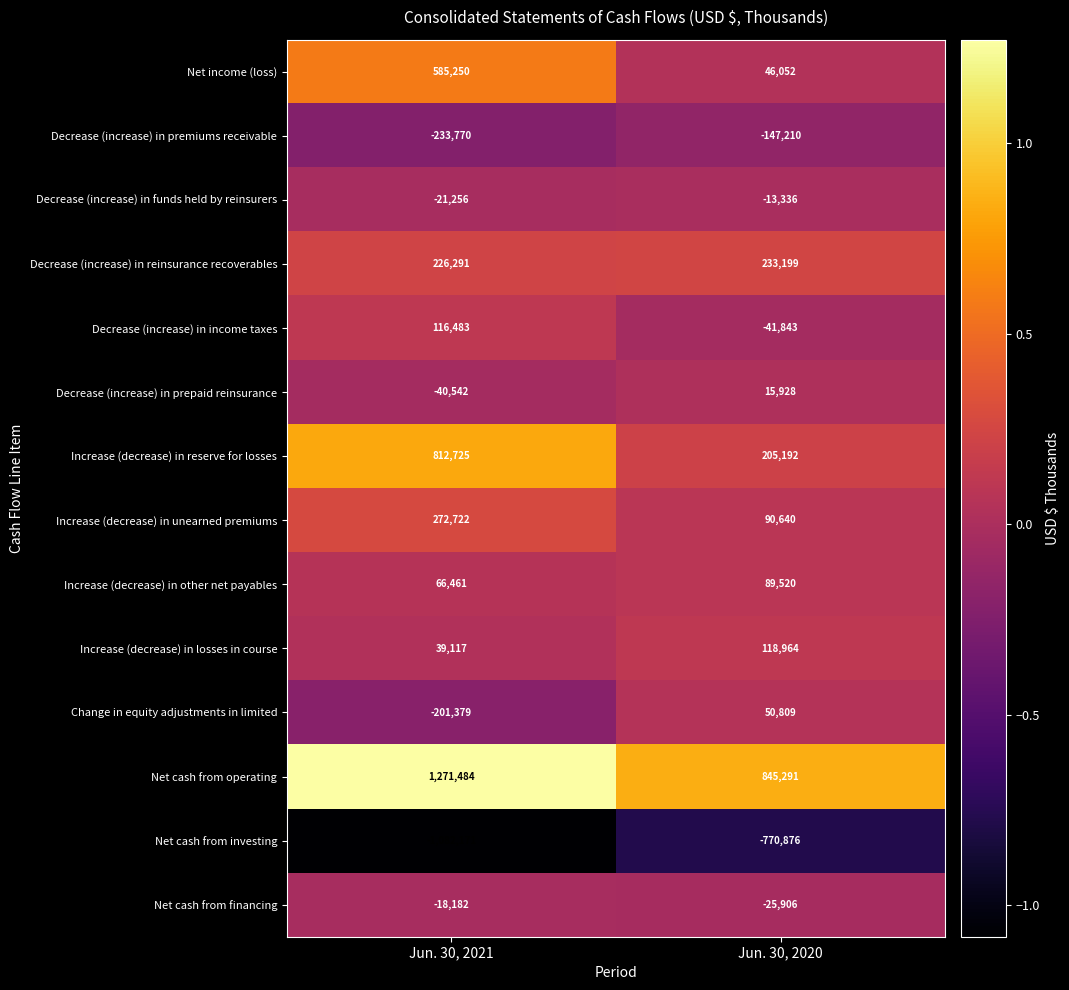

Between Jun. 30, 2021 and Jun. 30, 2020, which series saw the biggest shift?

Increase (decrease) in reserve for losses